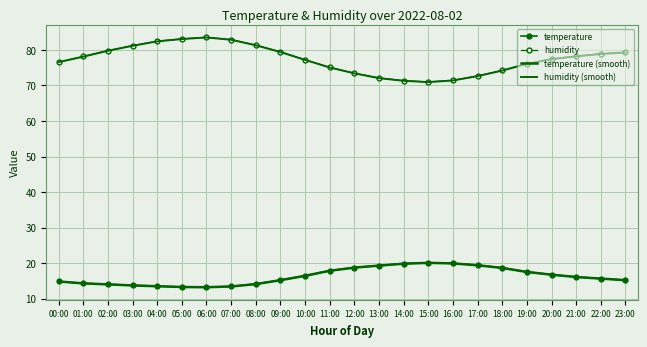

Reading right to left, what are all the values shown in this chart?

temperature: 23:00=15.2	22:00=15.7	21:00=16.1	20:00=16.8	19:00=17.5	18:00=18.7	17:00=19.4	16:00=19.9	15:00=20.1	14:00=19.9	13:00=19.3	12:00=18.8	11:00=17.9	10:00=16.4	09:00=15.2	08:00=14.1	07:00=13.4	06:00=13.2	05:00=13.3	04:00=13.5	03:00=13.8	02:00=14.1	01:00=14.3	00:00=14.8
humidity: 23:00=79.3	22:00=78.9	21:00=78.2	20:00=77.5	19:00=76.1	18:00=74.2	17:00=72.7	16:00=71.5	15:00=71.0	14:00=71.3	13:00=72.1	12:00=73.5	11:00=75.1	10:00=77.2	09:00=79.5	08:00=81.3	07:00=82.9	06:00=83.5	05:00=83.1	04:00=82.5	03:00=81.2	02:00=79.8	01:00=78.2	00:00=76.5
temperature (smooth): 23:00=15.2	22:00=15.6	21:00=16.1	20:00=16.8	19:00=17.5	18:00=18.6	17:00=19.4	16:00=19.9	15:00=20.1	14:00=19.8	13:00=19.3	12:00=18.7	11:00=17.9	10:00=16.4	09:00=15.2	08:00=14.1	07:00=13.4	06:00=13.2	05:00=13.3	04:00=13.5	03:00=13.7	02:00=14.0	01:00=14.3	00:00=14.8
humidity (smooth): 23:00=79.3	22:00=78.8	21:00=78.2	20:00=77.4	19:00=76.0	18:00=74.2	17:00=72.6	16:00=71.4	15:00=70.9	14:00=71.3	13:00=72.0	12:00=73.4	11:00=75.0	10:00=77.2	09:00=79.4	08:00=81.3	07:00=82.8	06:00=83.5	05:00=83.0	04:00=82.4	03:00=81.2	02:00=79.8	01:00=78.1	00:00=76.5